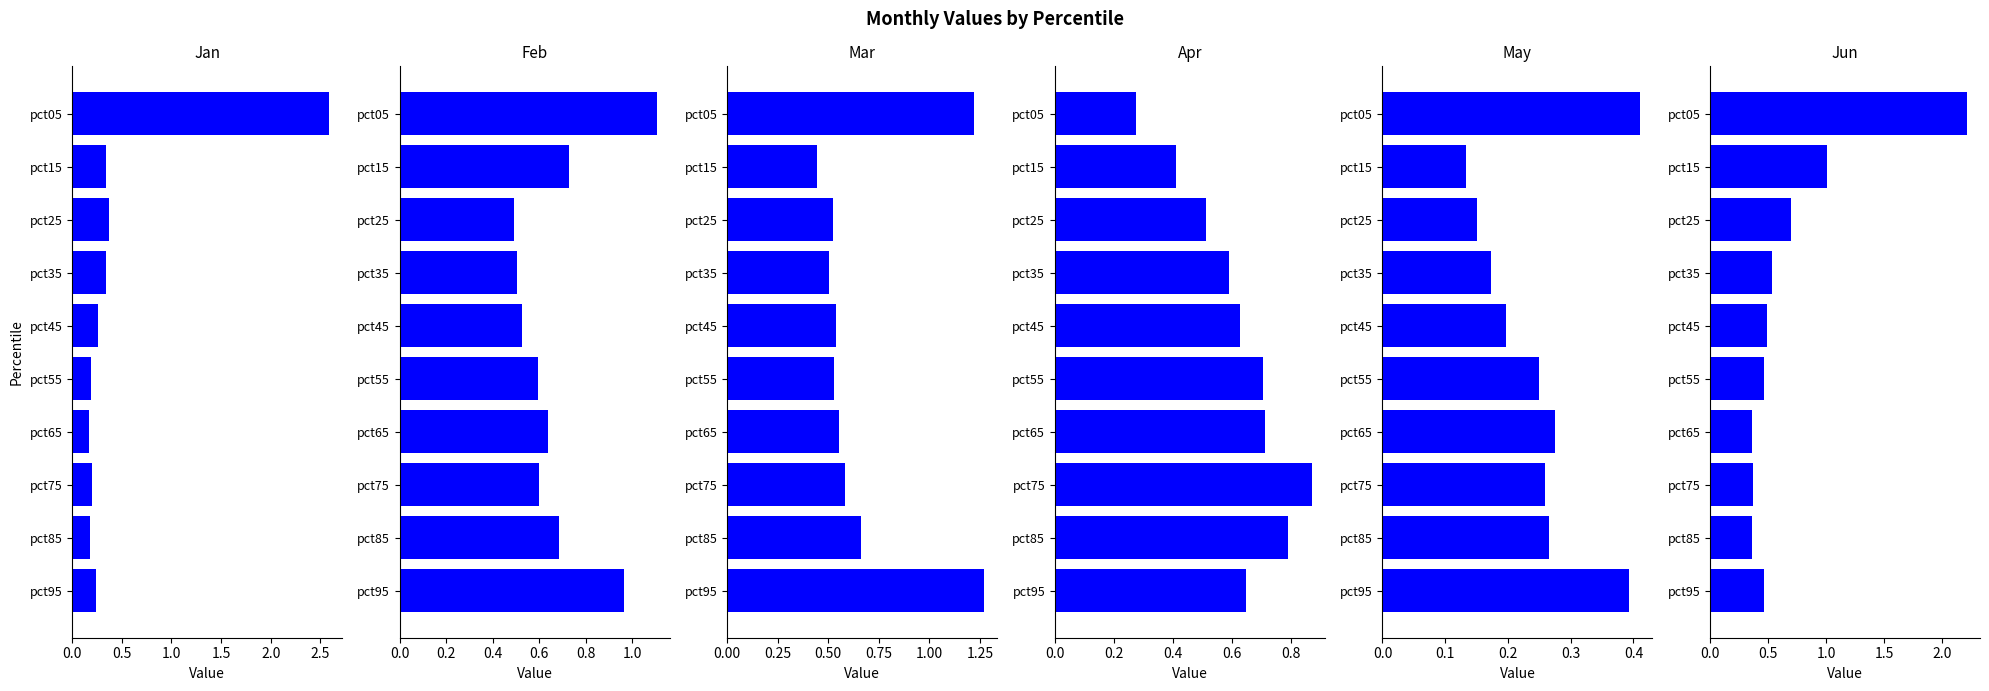

What are all the series names shown in the legend?

Jan, Feb, Mar, Apr, May, Jun